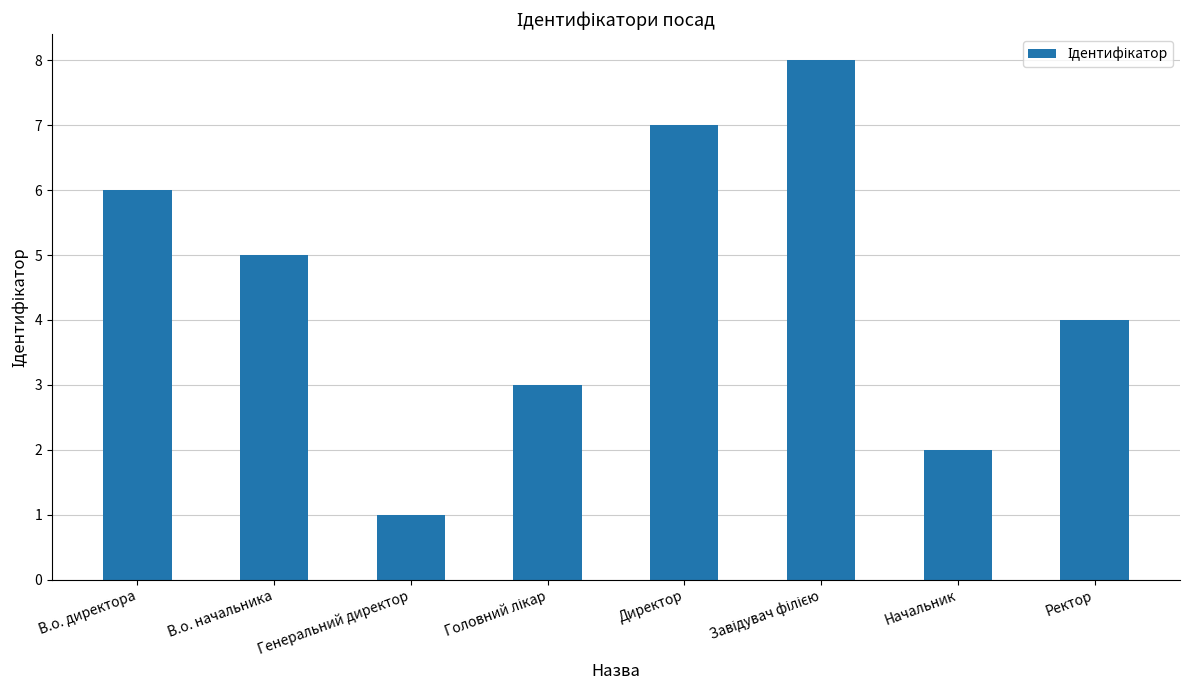

How many bars are there in total?

8